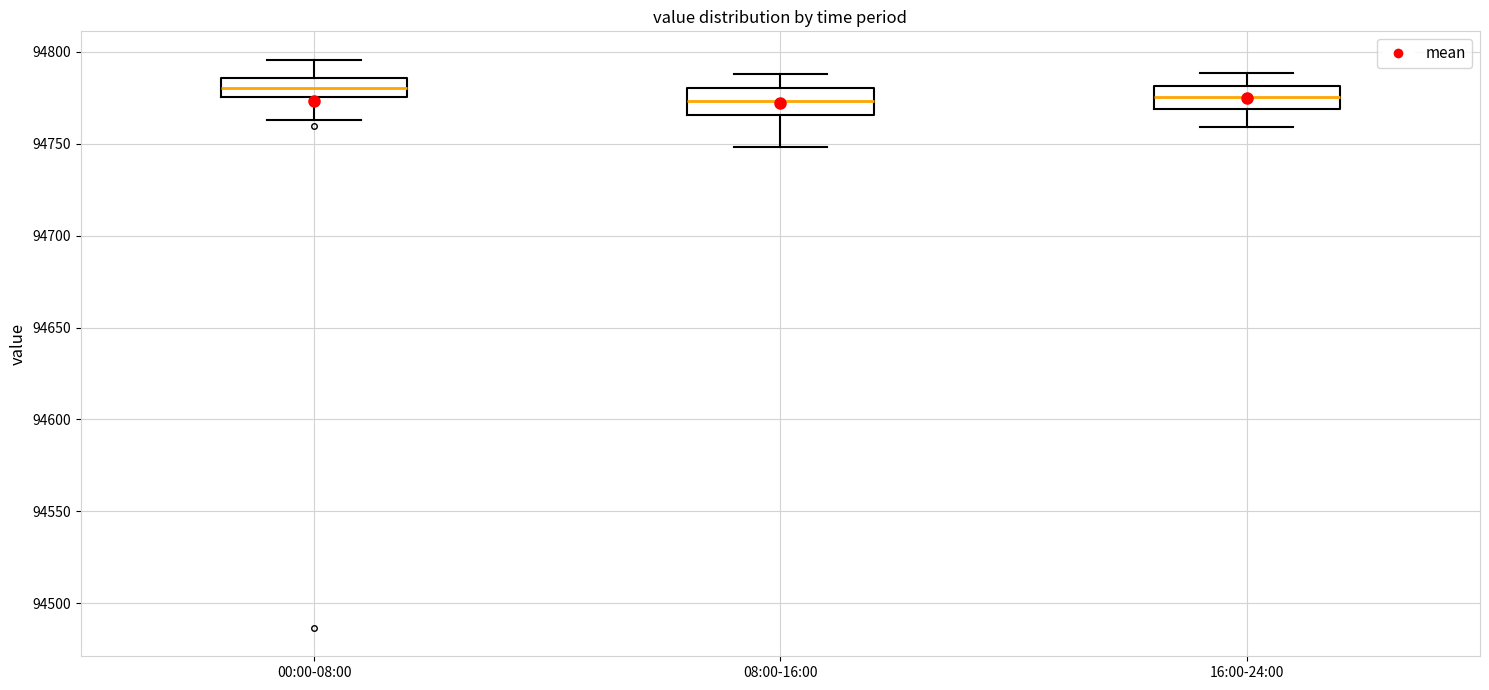

Reading left to right, read every box against the y-axis: the position of its median line, the range the box covers, and the ends of its whiskers. The values are not printed on the chart, so give them approximately, as read against the axis.

00:00-08:00: median 94780, box 94775 to 94785, whiskers 94765 to 94795
08:00-16:00: median 94775, box 94765 to 94780, whiskers 94750 to 94790
16:00-24:00: median 94775, box 94770 to 94780, whiskers 94760 to 94790